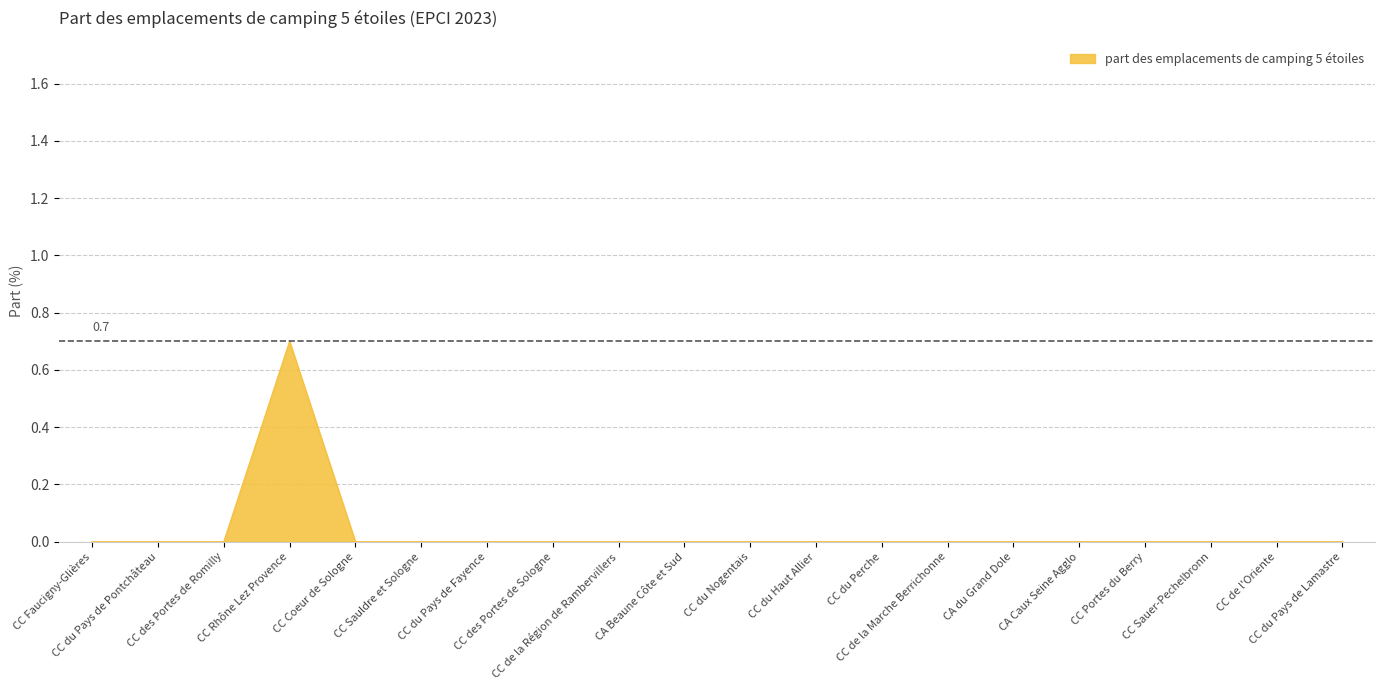

What is the greatest value displayed?

0.7